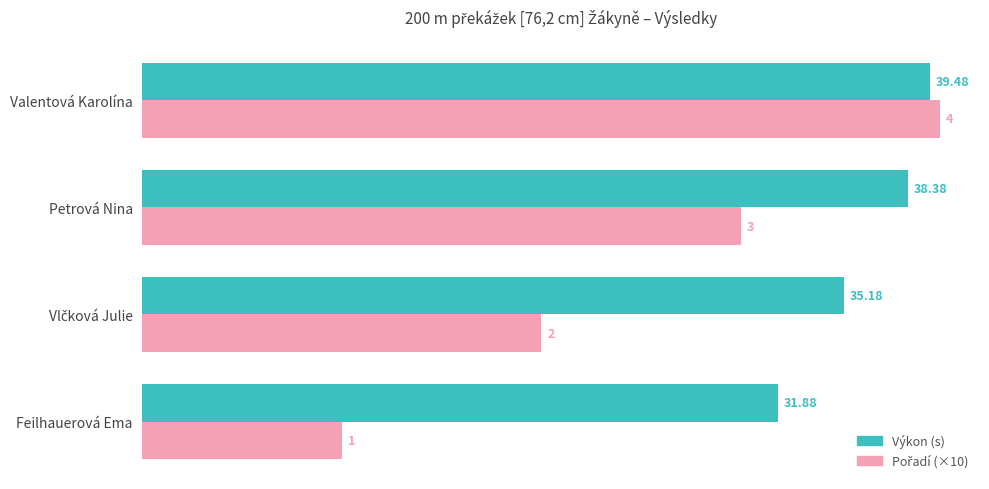

Which series has the largest total across all categories?

Výkon (s)